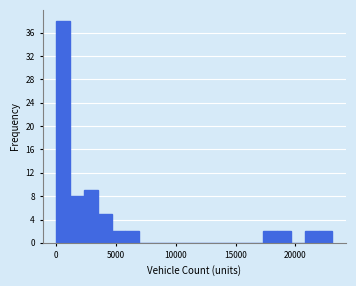

Read against the x-axis, roughly where is the centre of the tallest bar?

500